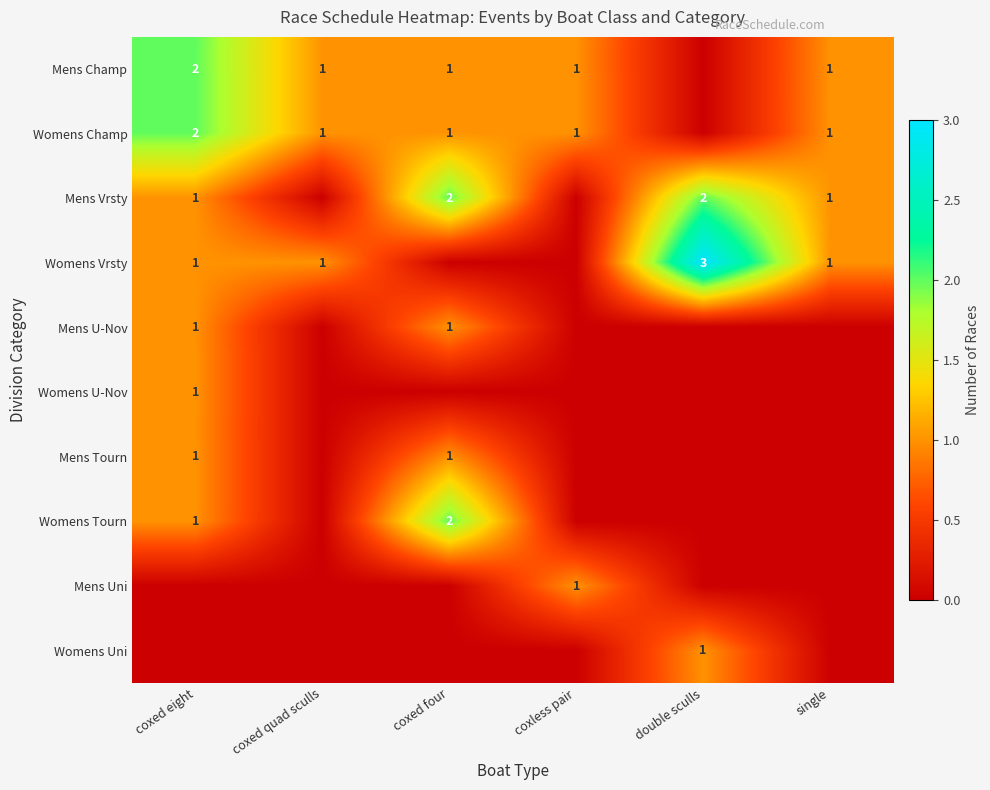

Which has a higher value, coxed quad sculls or double sculls?

coxed quad sculls